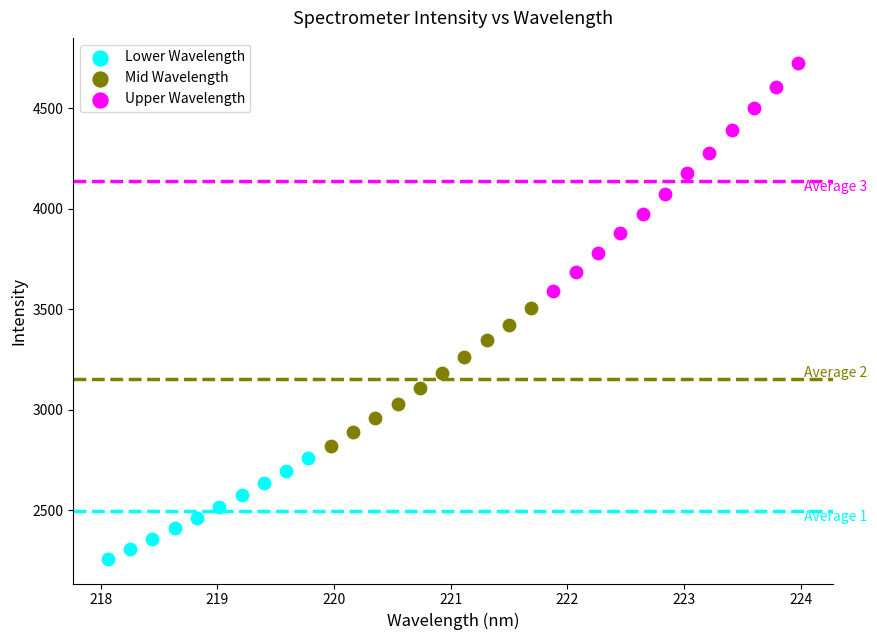

Which series has the largest Y range (max minus min)?

Upper Wavelength